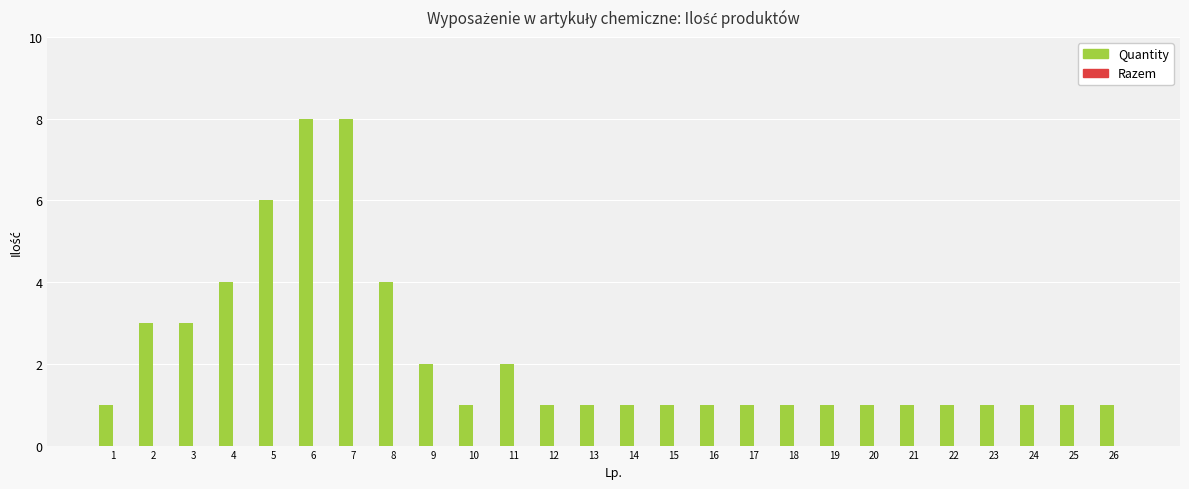

Are the bars horizontal?

No